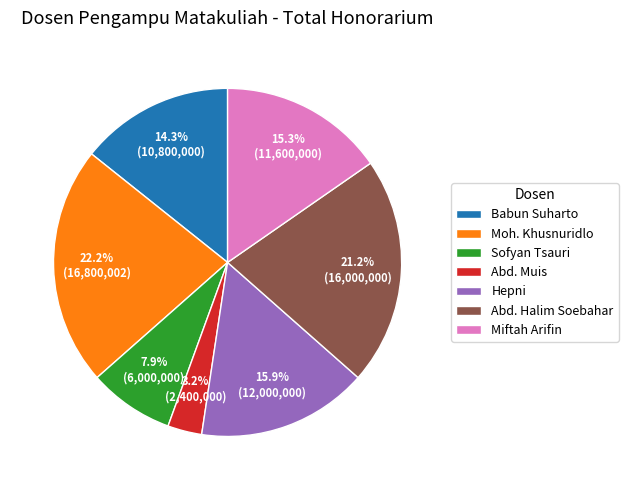

Is there a majority slice in this chart?

No